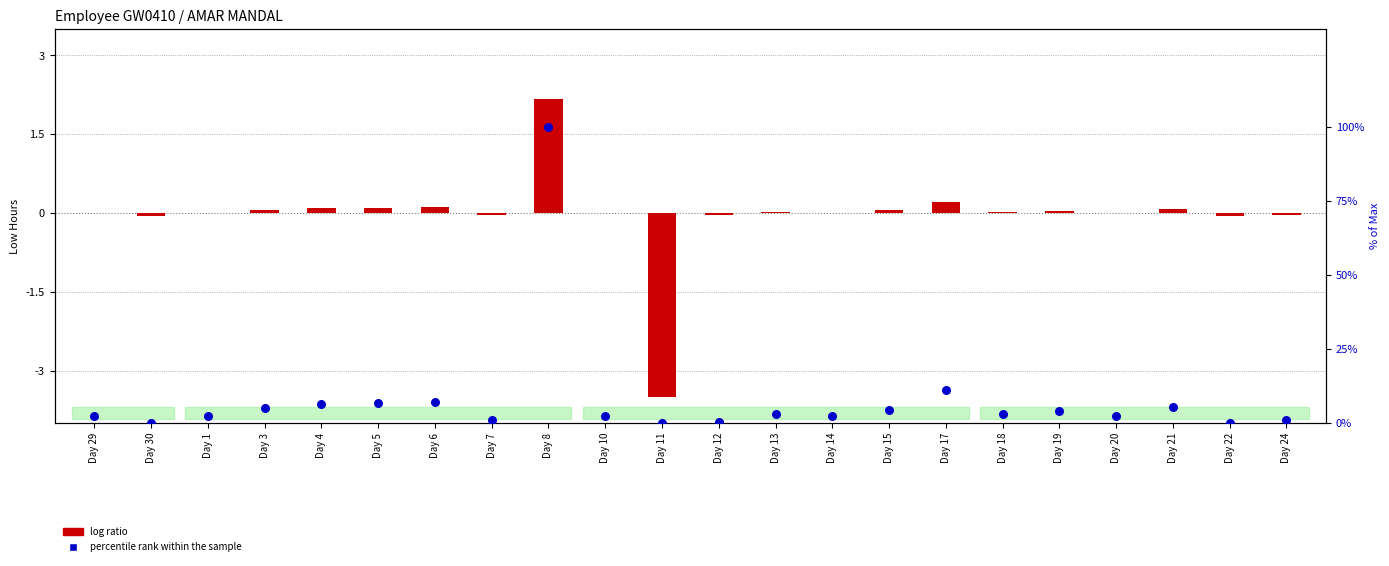

What are all the series names shown in the legend?

log ratio, percentile rank within the sample